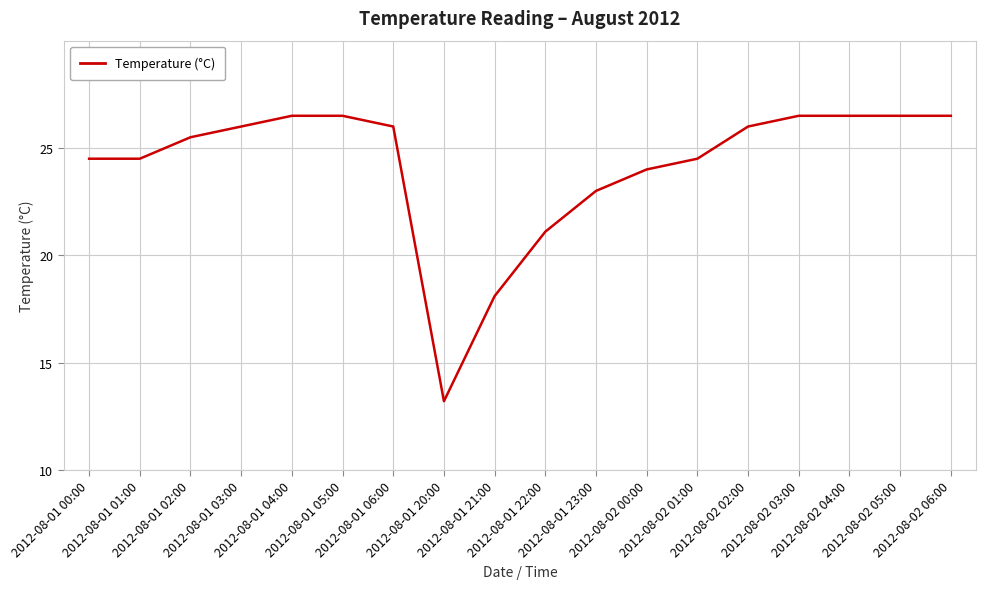

The value at 2012-08-01 22:00 is 34.2. True or false?

False